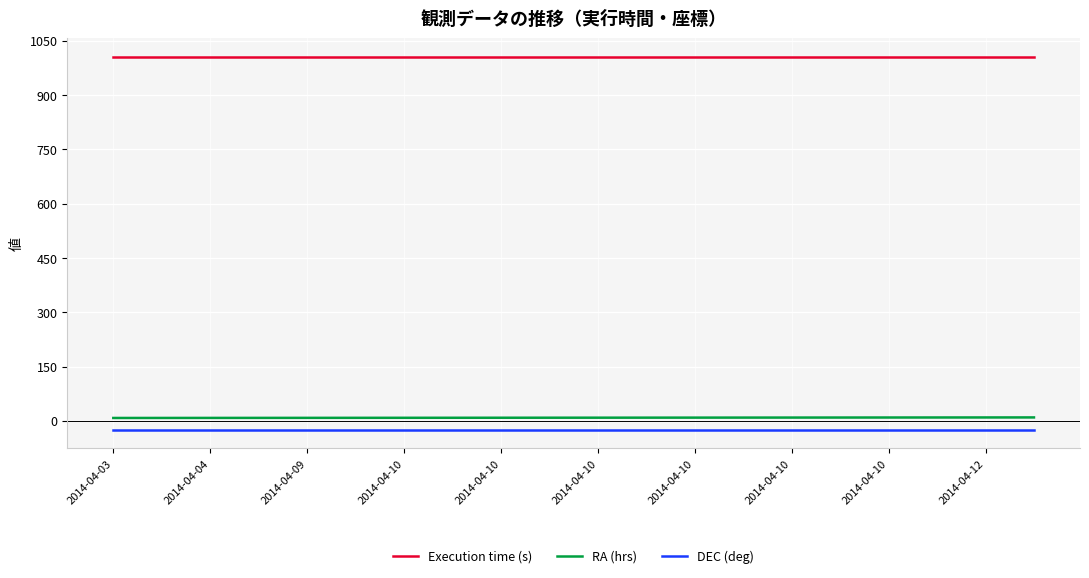

What is the smallest value displayed?

-24.1